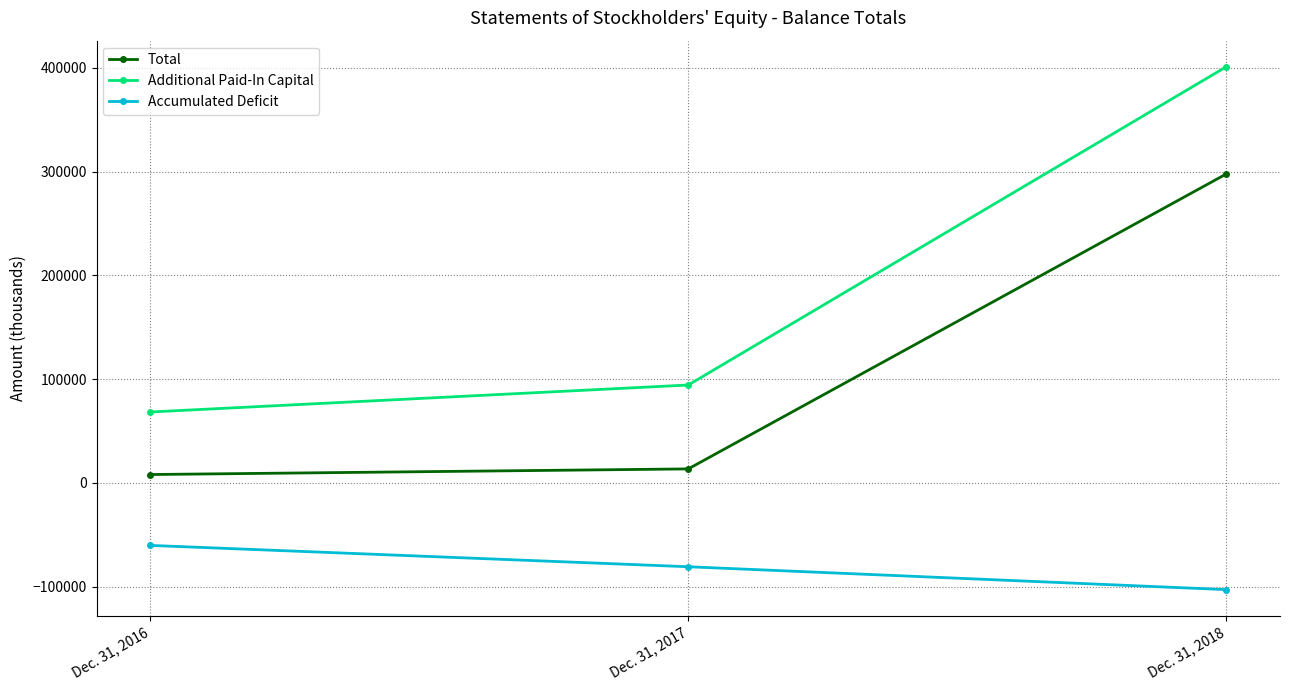

Which series has the largest range (max minus min)?

Additional Paid-In Capital